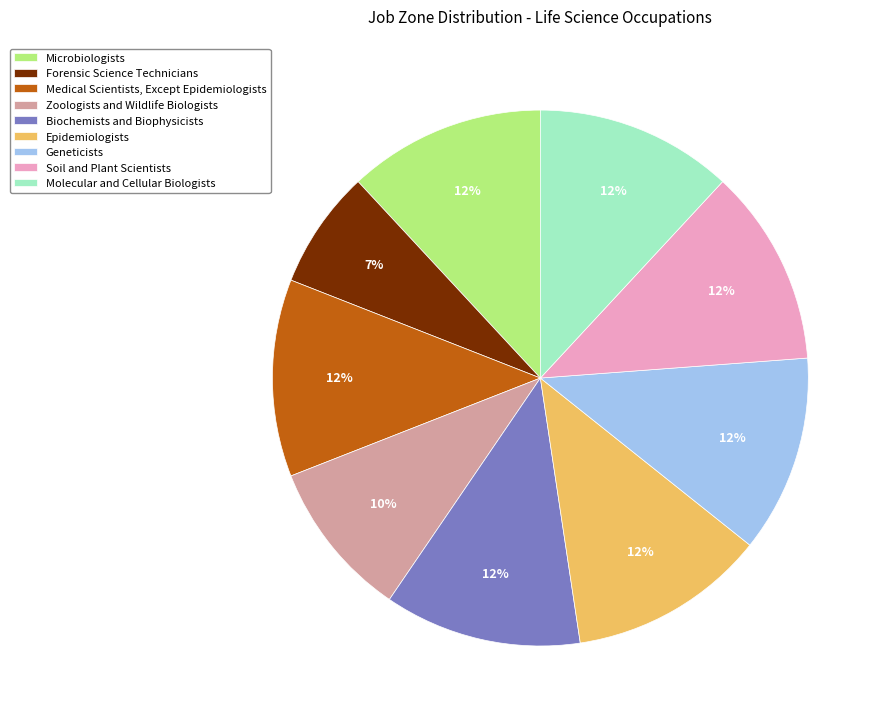

The Epidemiologists slice represents 3% of the pie. True or false?

False